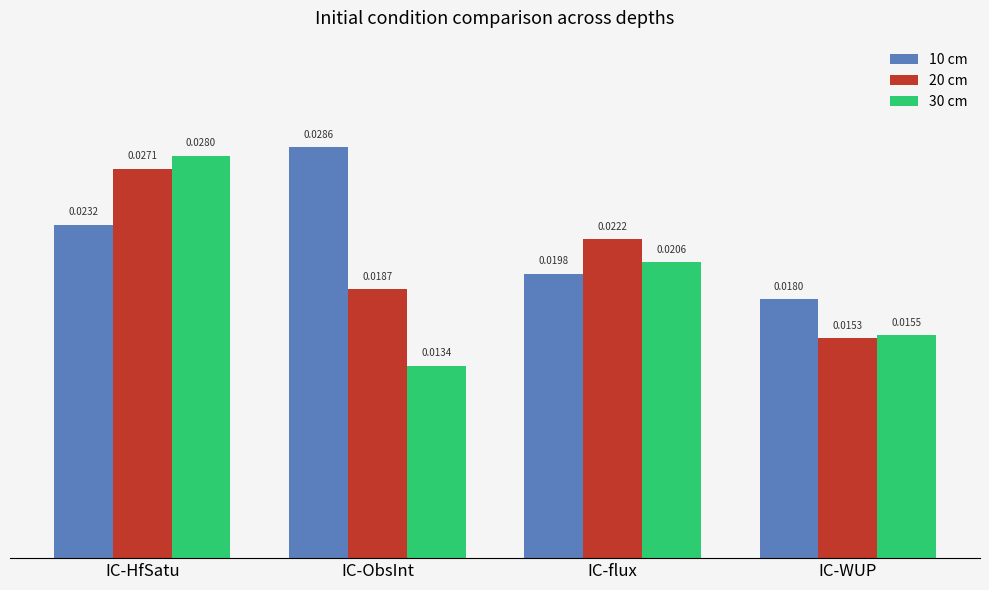

Count the 10 cm values in the range 0 to 1.

4